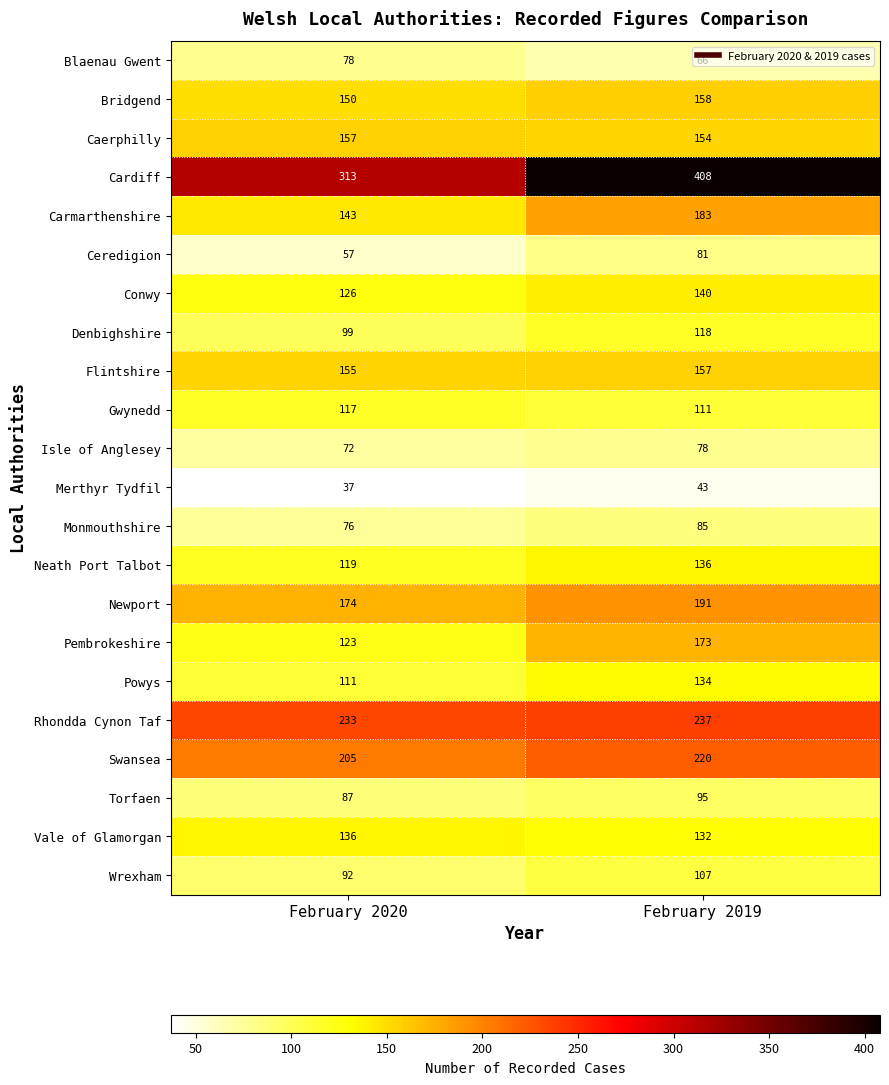

At which label is Bridgend closest to 154?

February 2020